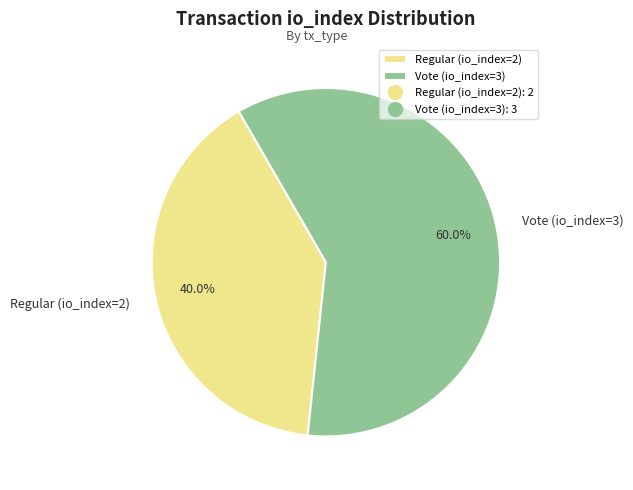

What is the ratio of the value at Vote (io_index=3) to the value at Regular (io_index=2)?

1.5